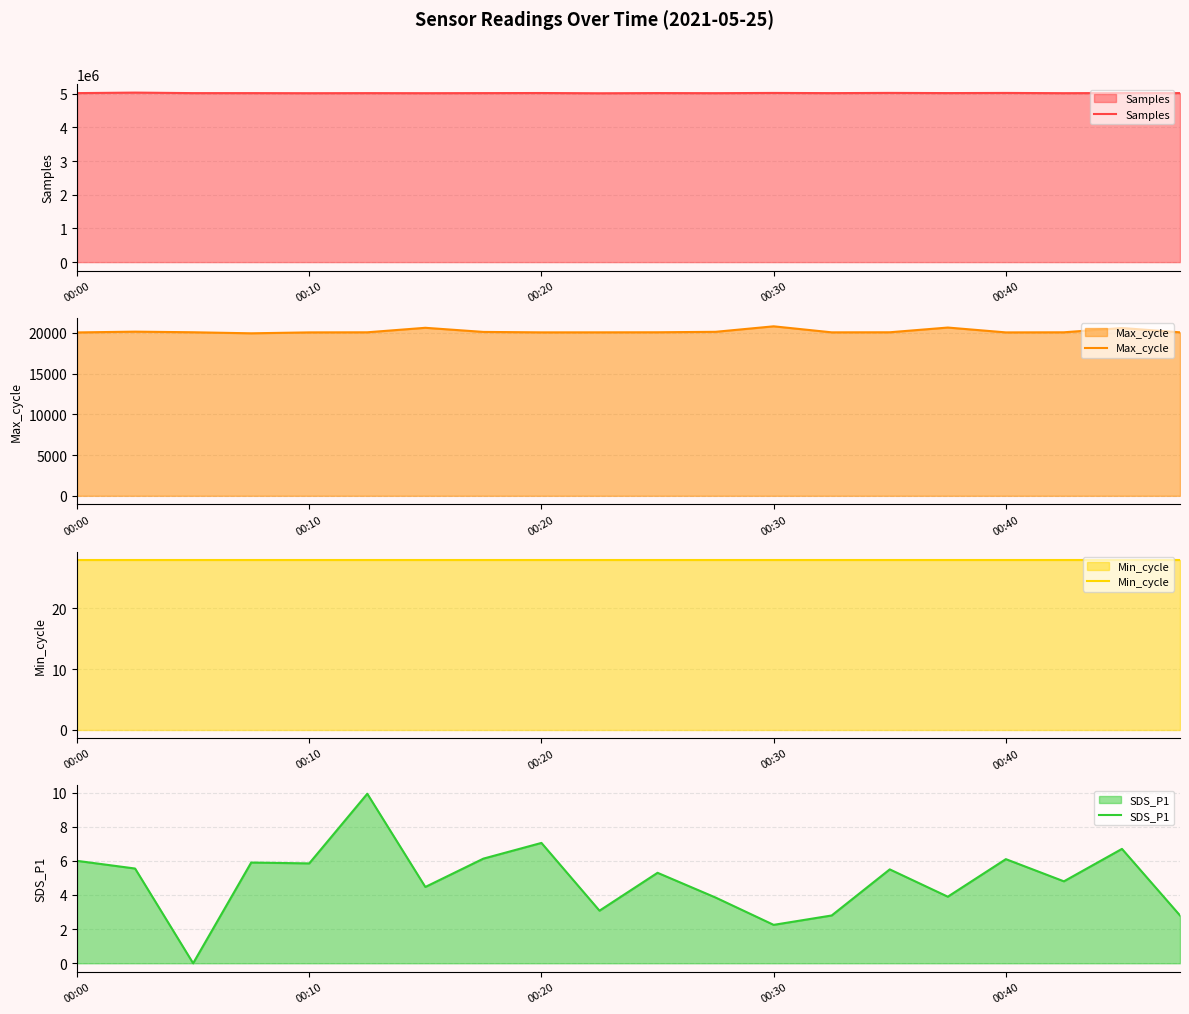

What is the highest value of the Min_cycle series?

28.0